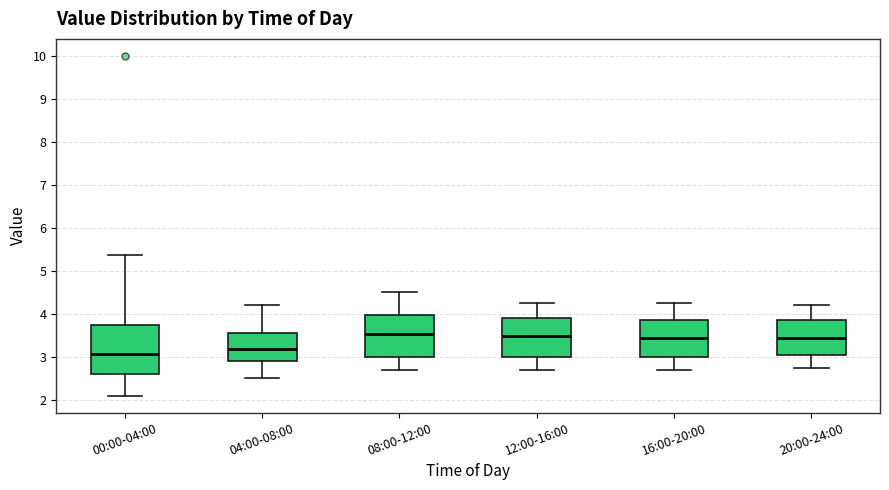

Reading left to right, read every box against the y-axis: the position of its median line, the range the box covers, and the ends of its whiskers. The values are not printed on the chart, so give them approximately, as read against the axis.

00:00-04:00: median 3.1, box 2.6 to 3.7, whiskers 2.1 to 5.4
04:00-08:00: median 3.2, box 2.9 to 3.6, whiskers 2.5 to 4.2
08:00-12:00: median 3.5, box 3.0 to 4.0, whiskers 2.7 to 4.5
12:00-16:00: median 3.5, box 3.0 to 3.9, whiskers 2.7 to 4.3
16:00-20:00: median 3.5, box 3.0 to 3.9, whiskers 2.7 to 4.3
20:00-24:00: median 3.5, box 3.0 to 3.9, whiskers 2.8 to 4.2